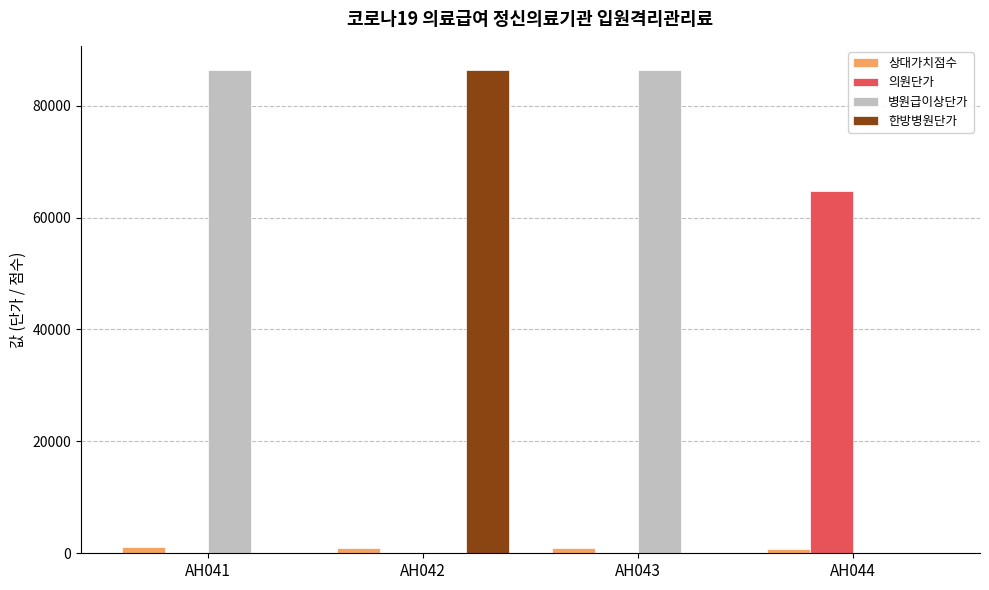

What is the sum of all 상대가치점수 values?

3791.9